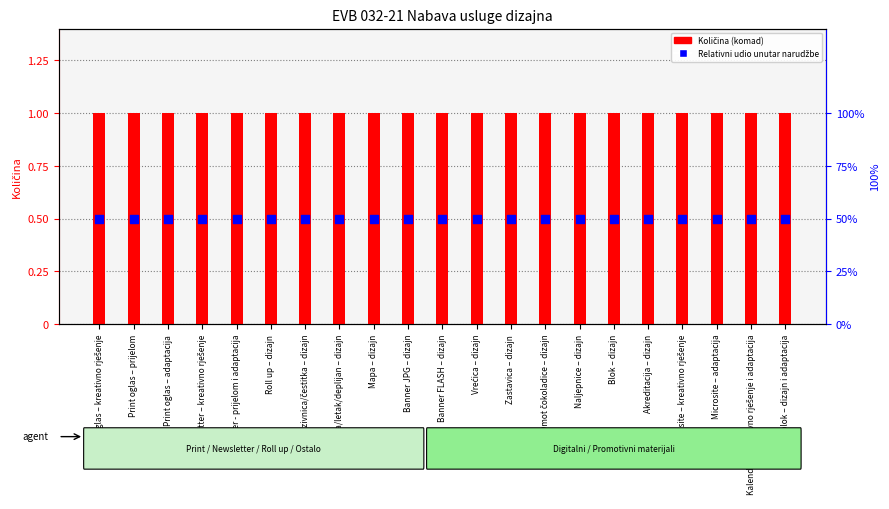

Which series has the widest spread of Y values?

Količina (komad)